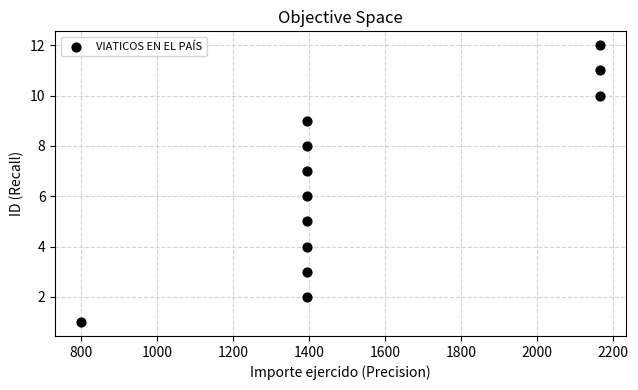

What is the range of Y values (max minus min)?

11